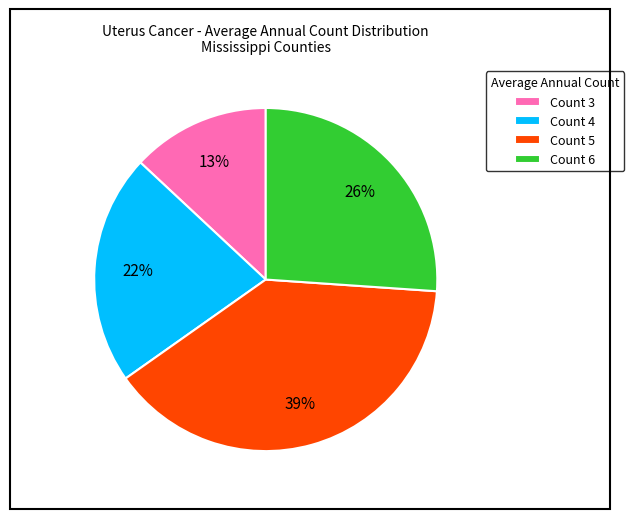

To the nearest percent, what is the difference between the largest and smallest slice percentages?

26%